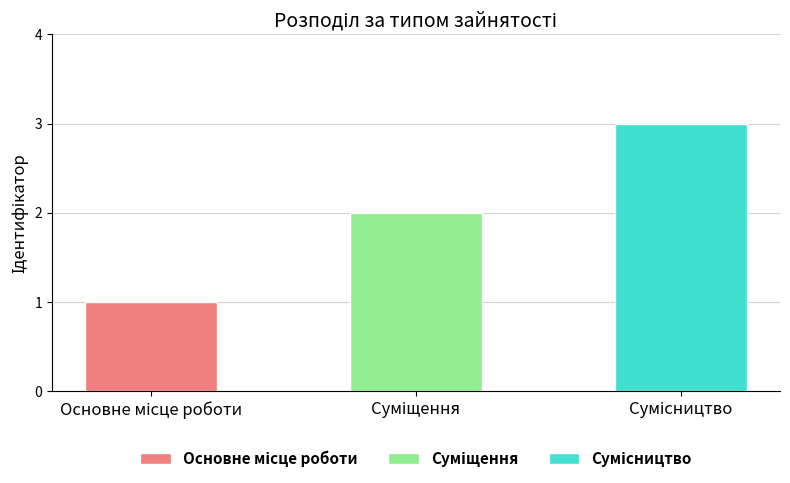

Reading left to right, what are all the values shown in this chart?

1	2	3